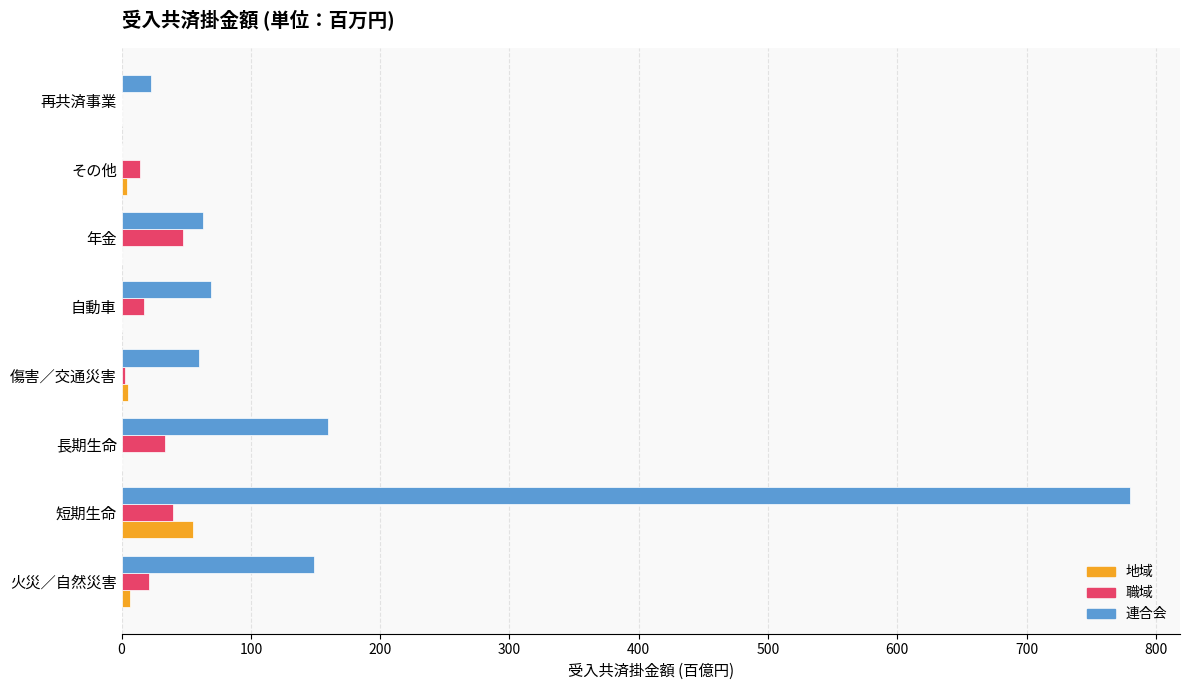

Which category has the highest value across all series?

短期生命